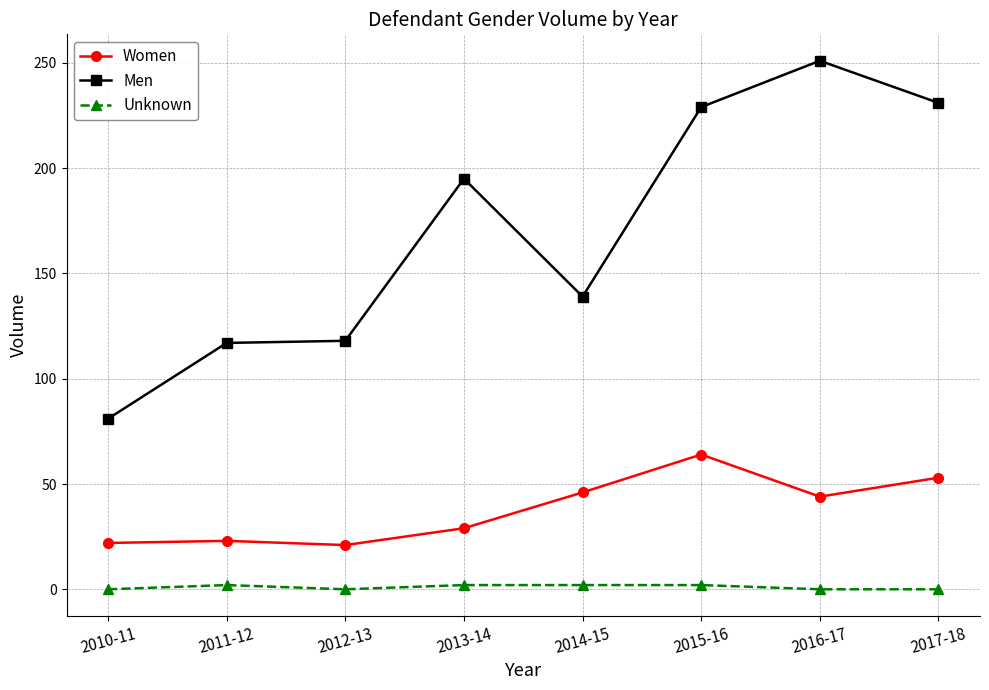

At 2015-16, list the series in order from smallest to largest.

Unknown, Women, Men